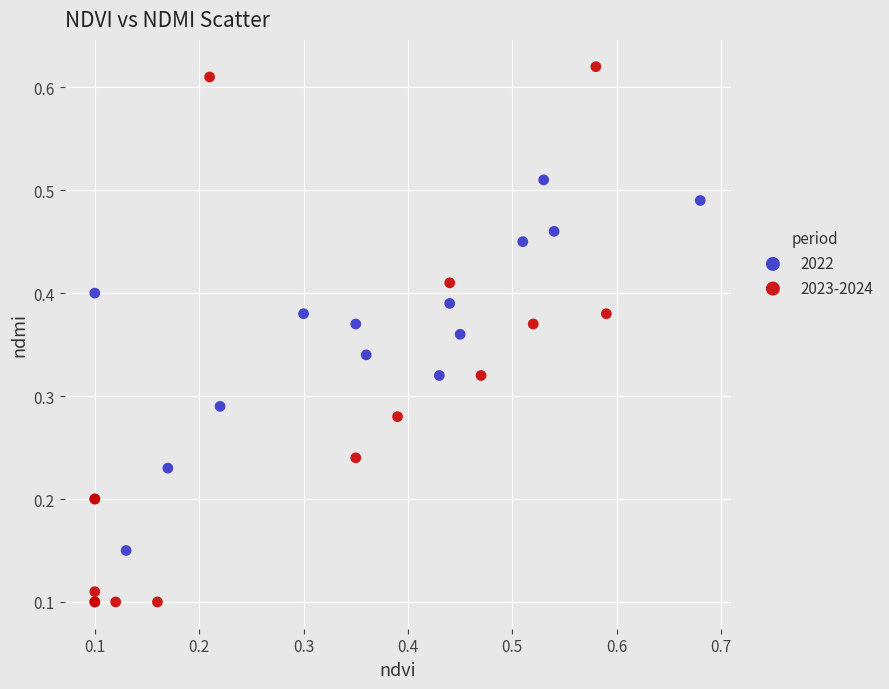

Which series contains the lowest Y value?

2023-2024